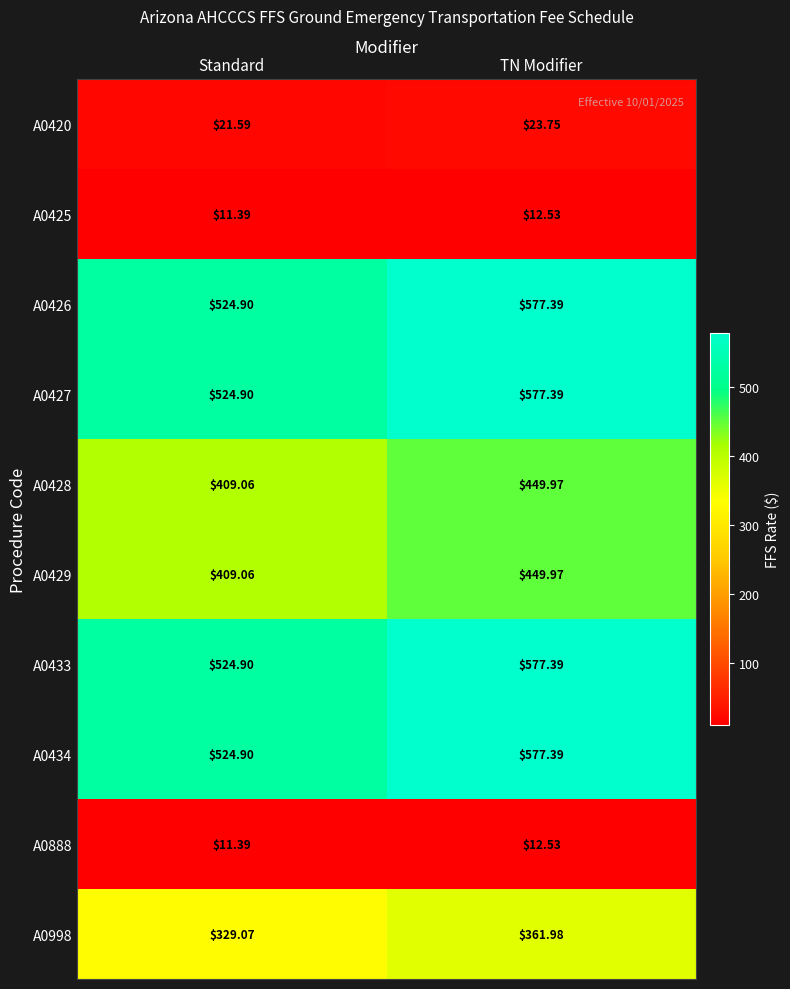

Count the number of categories in the chart.

2